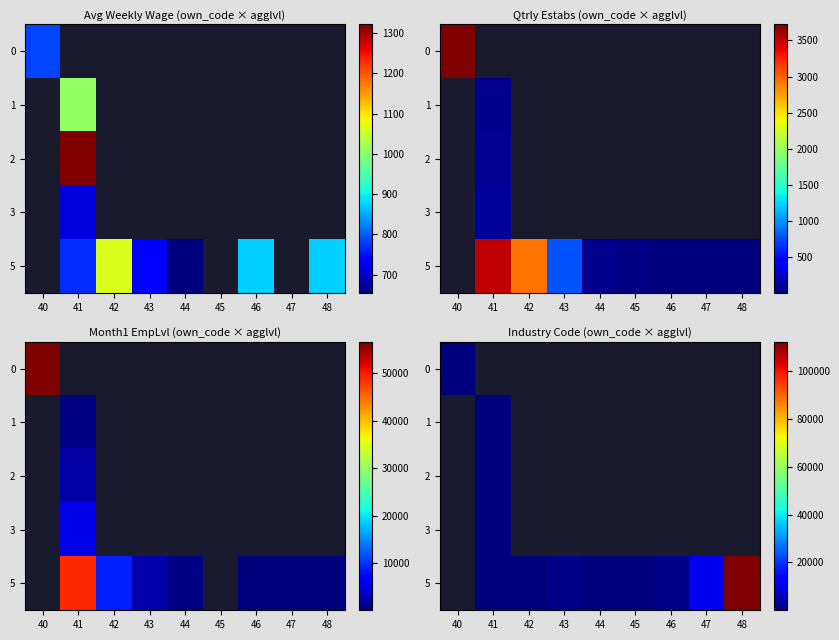

Which category has the lowest value across all series?

40